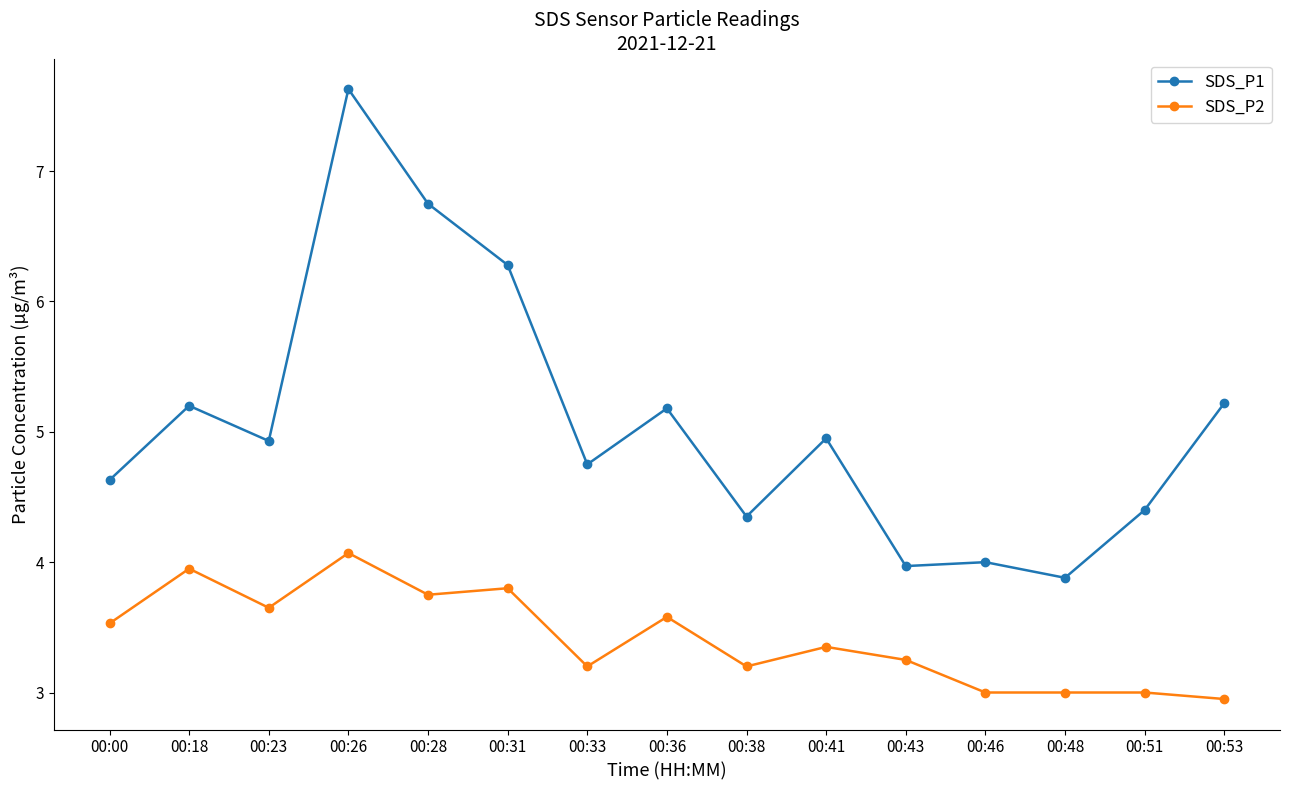

True or false: SDS_P1 and SDS_P2 cross at least once.

False